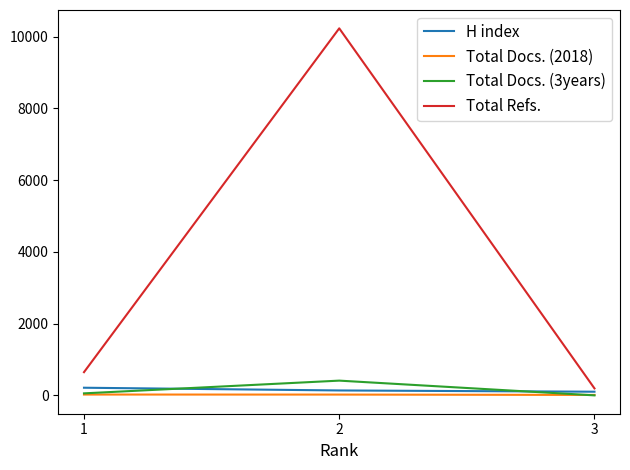

Which series has the largest total across all categories?

Total Refs.